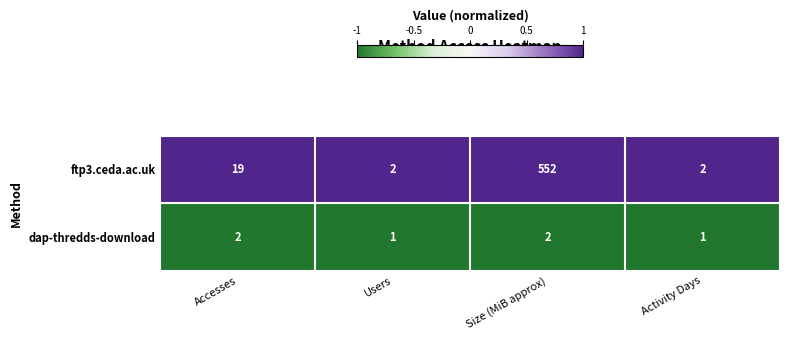

Is the value of dap-thredds-download at Activity Days greater than the value of ftp3.ceda.ac.uk at Users?

No